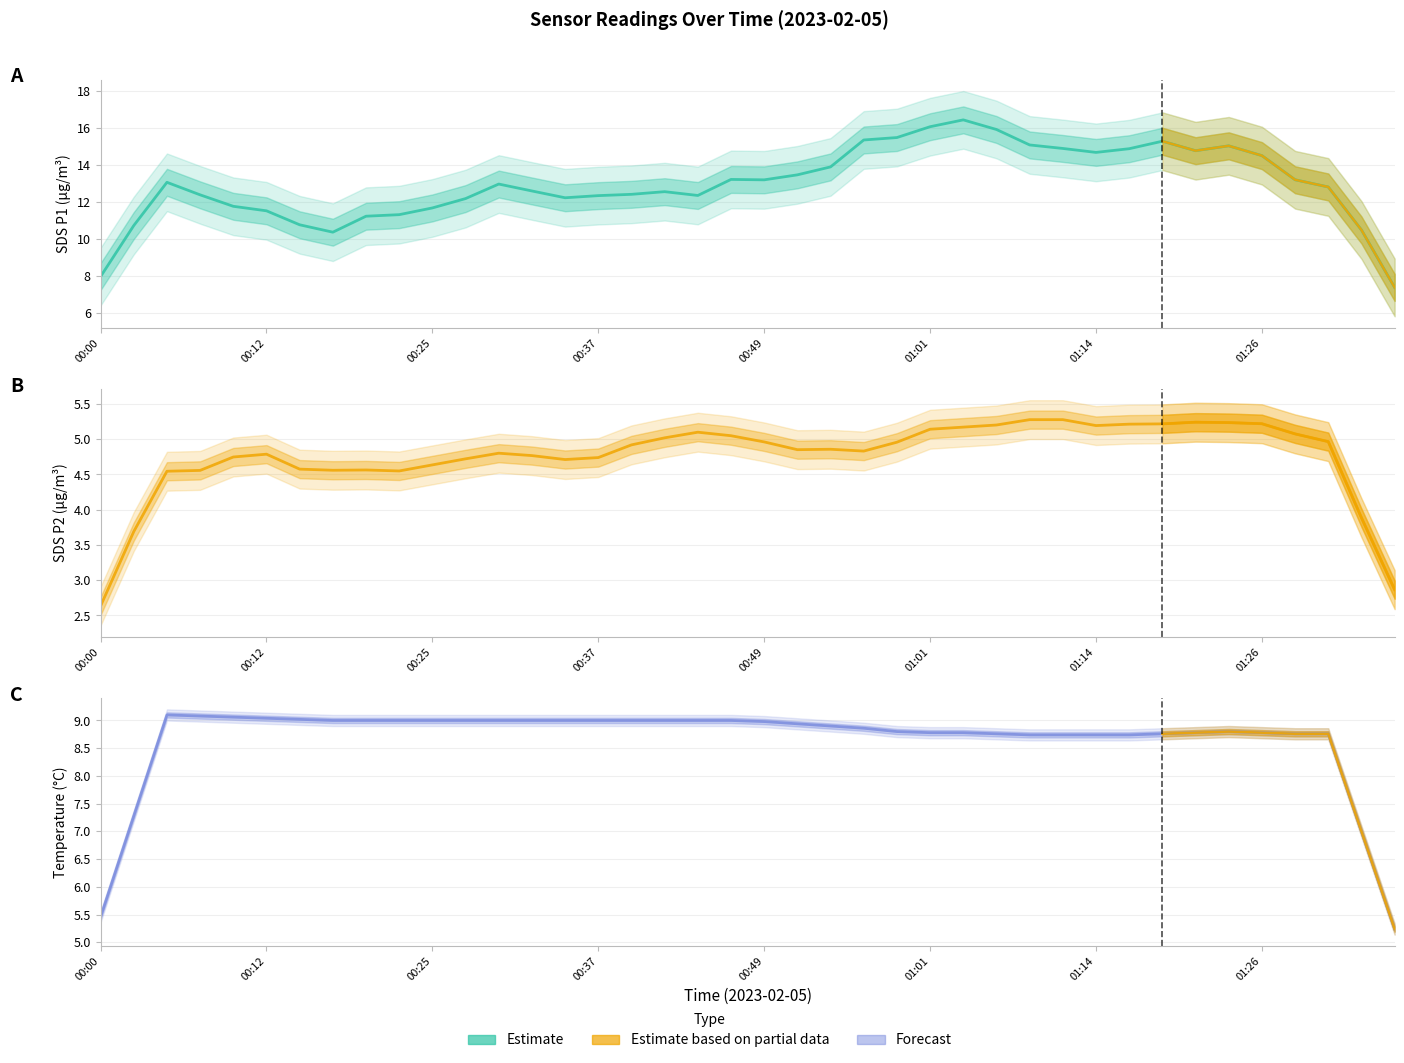

Rank the series by their maximum value, from highest to lowest.

SDS P1, Temp, SDS P2